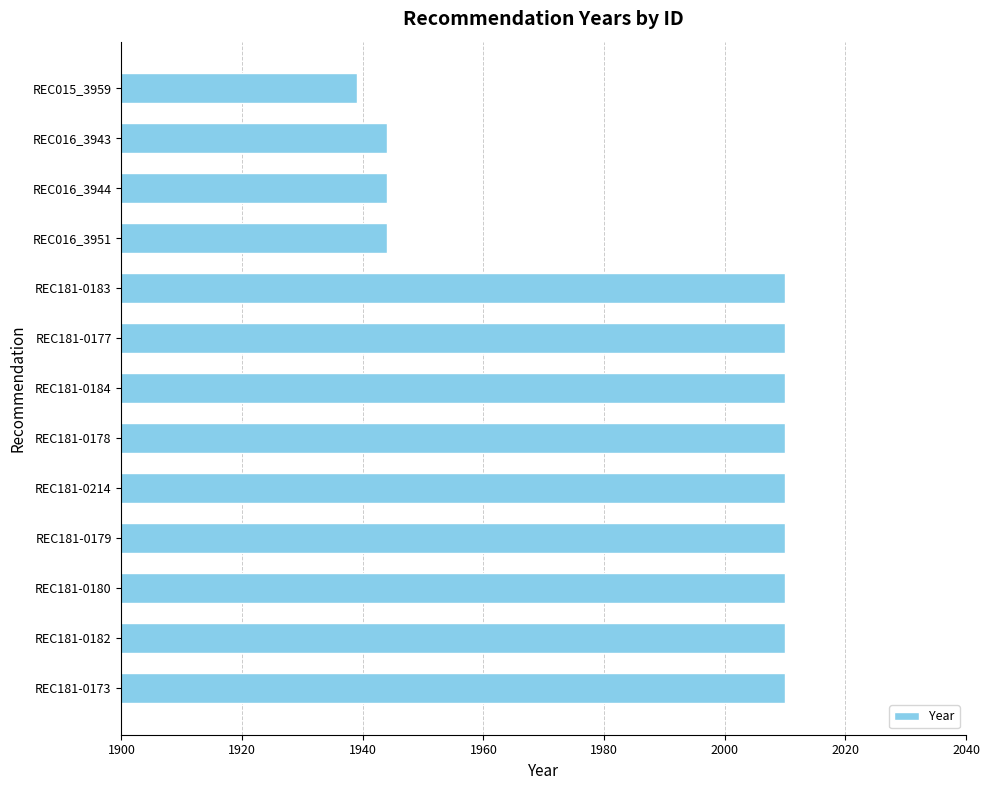

What is the average value?

1989